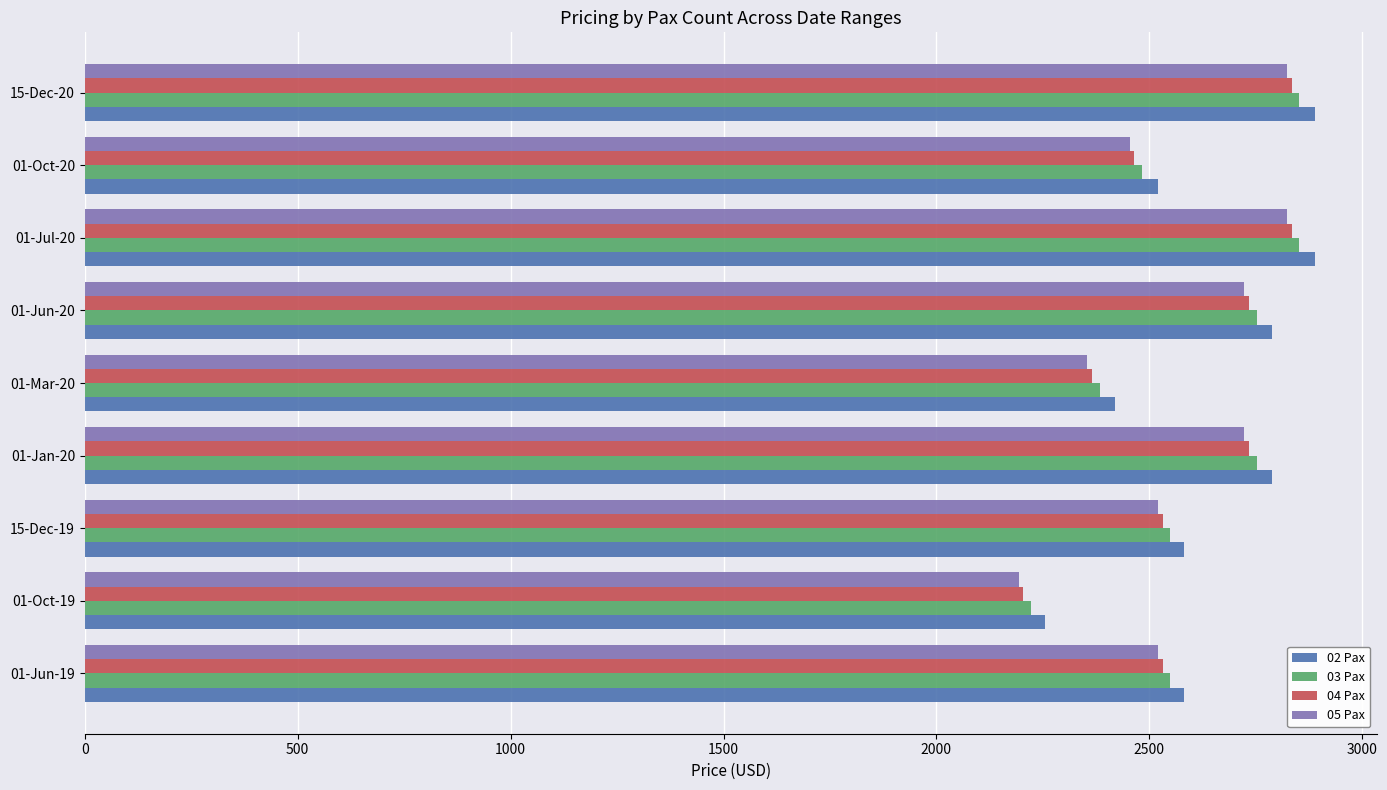

What is the minimum value for 05 Pax?

2194